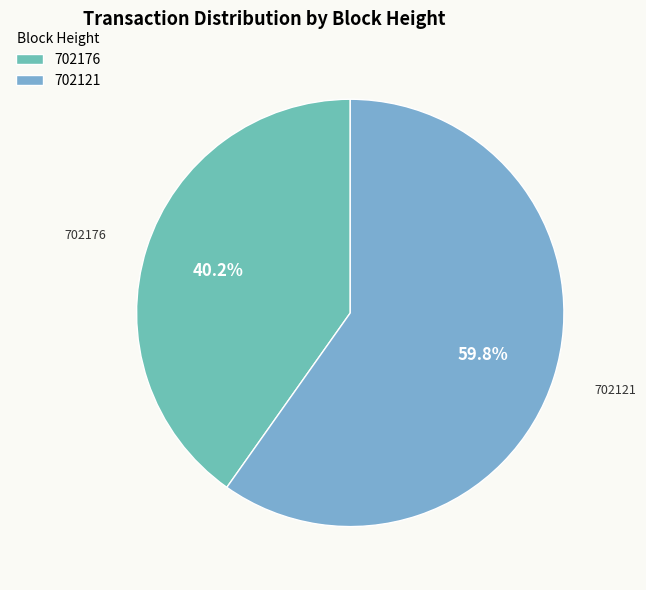

True or false: 702121 accounts for 68% of the total.

False